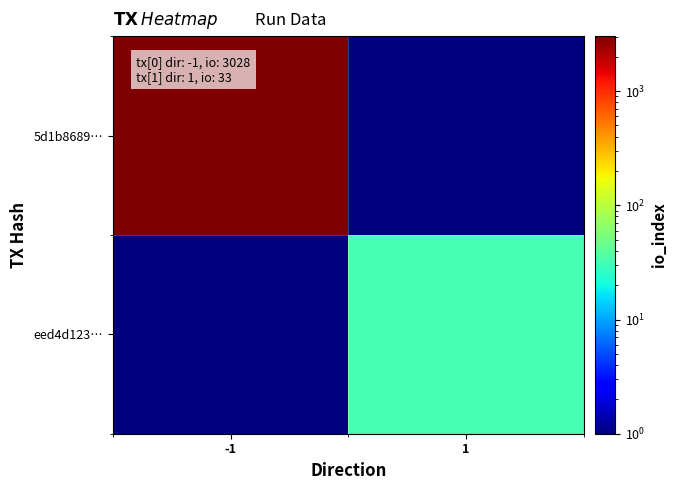

Rank the series at 1 from highest to lowest value.

eed4d123…, 5d1b8689…